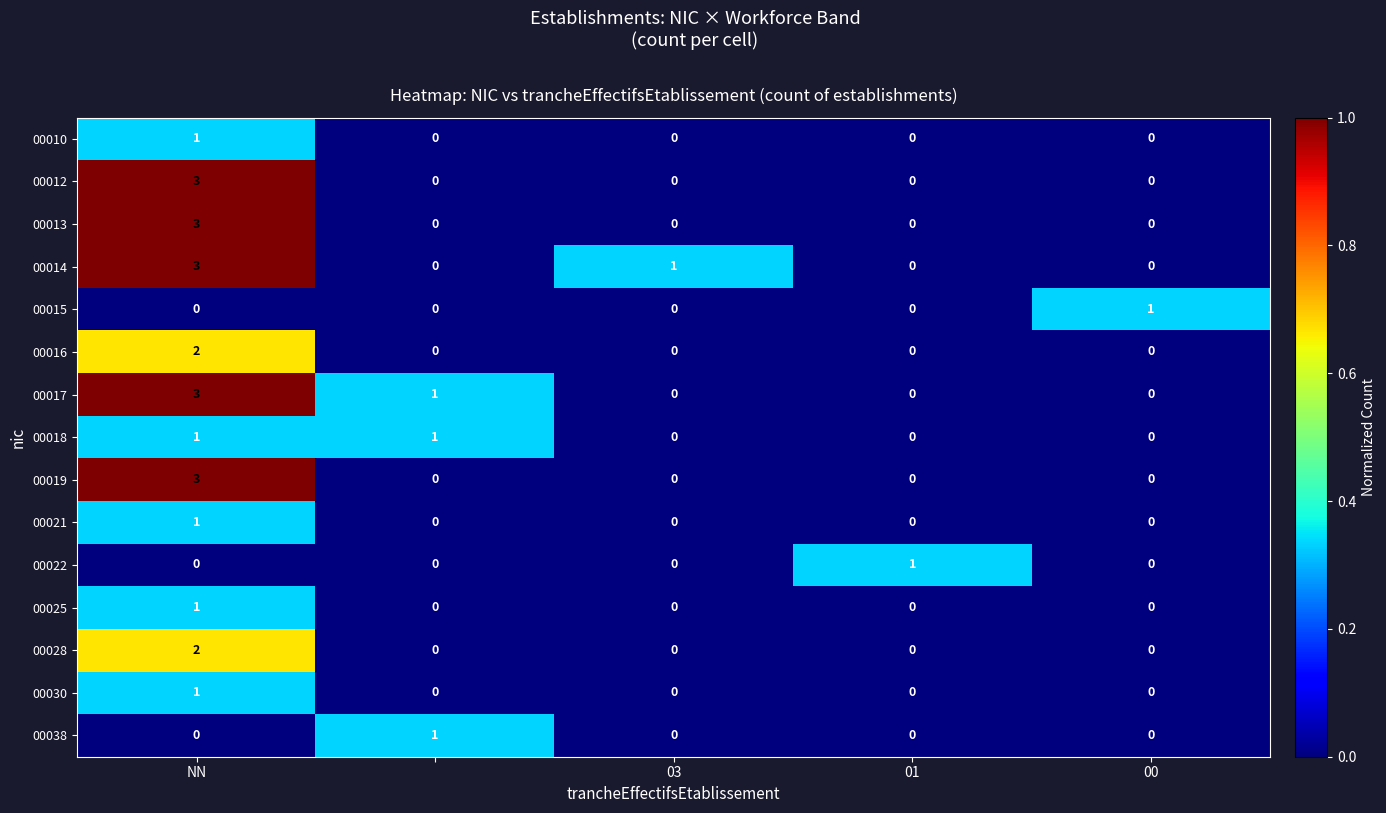

What is the maximum value shown in the chart?

3